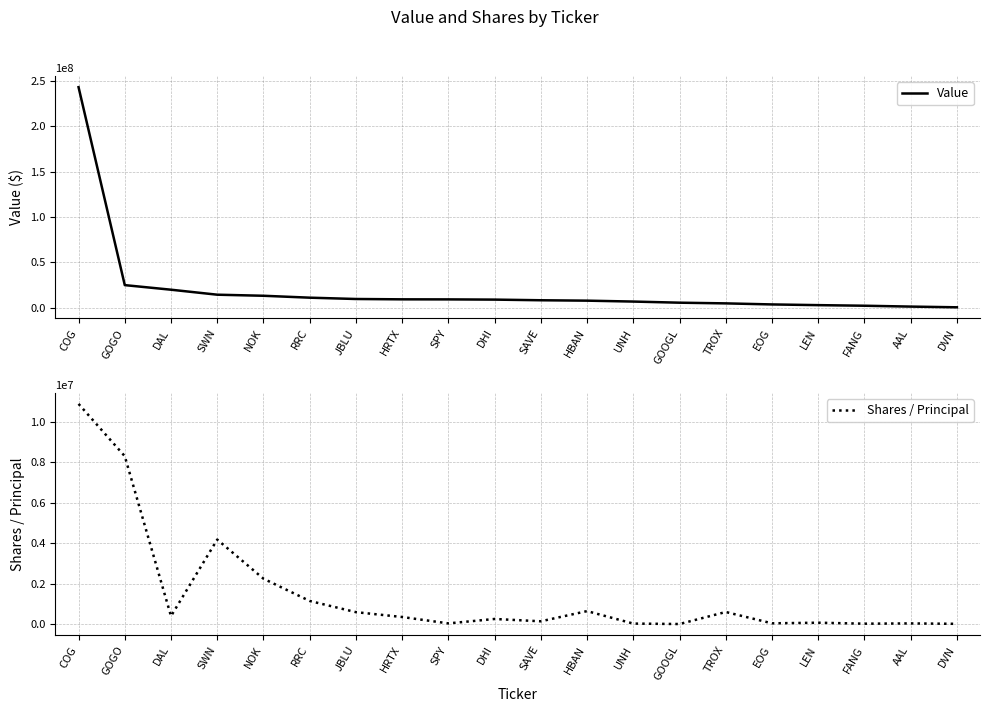

What is the difference between the highest and lowest values at DAL?

19368900